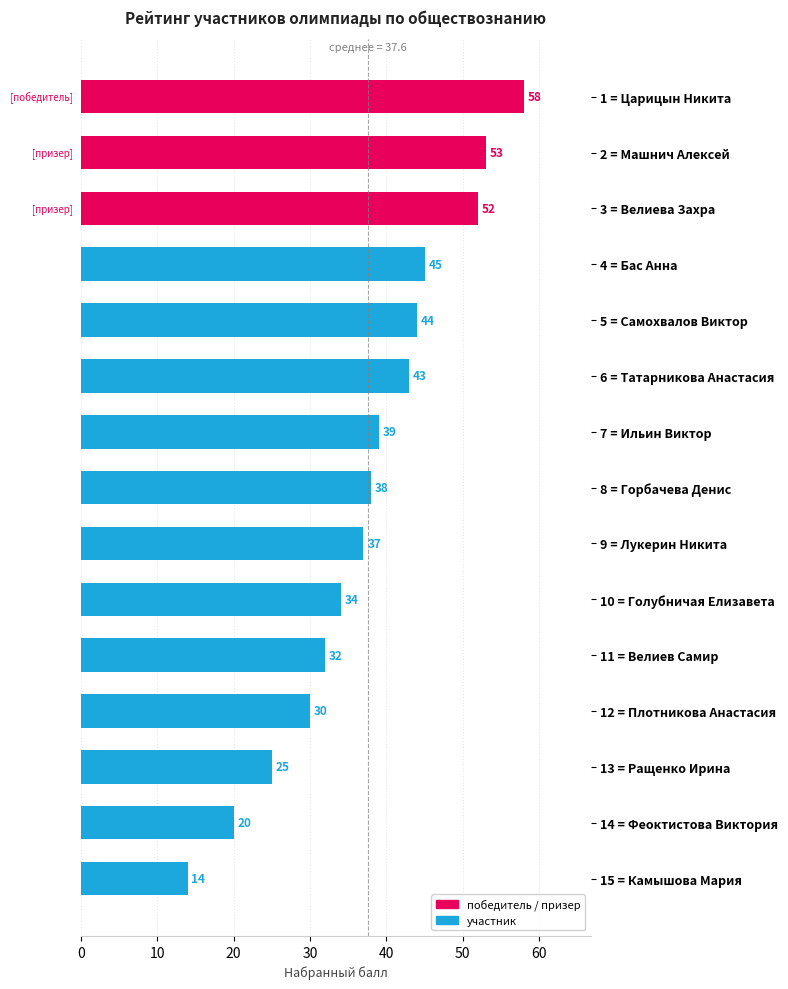

What is the difference between the maximum and second lowest values?

38